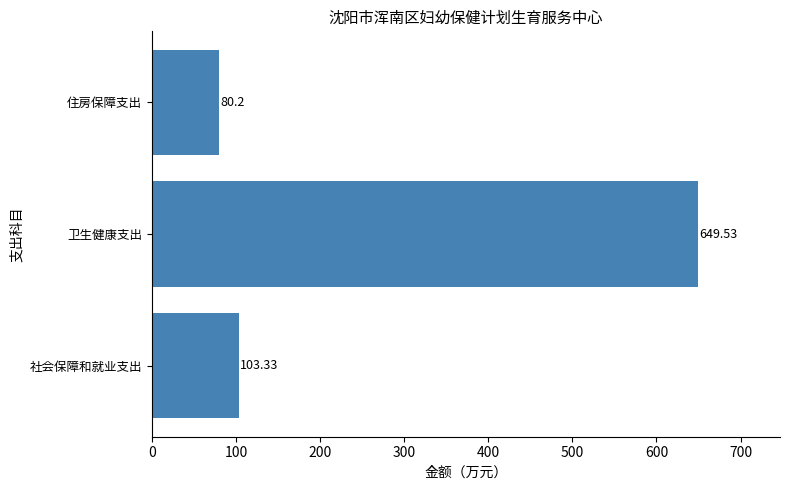

What is the smallest value displayed?

80.2